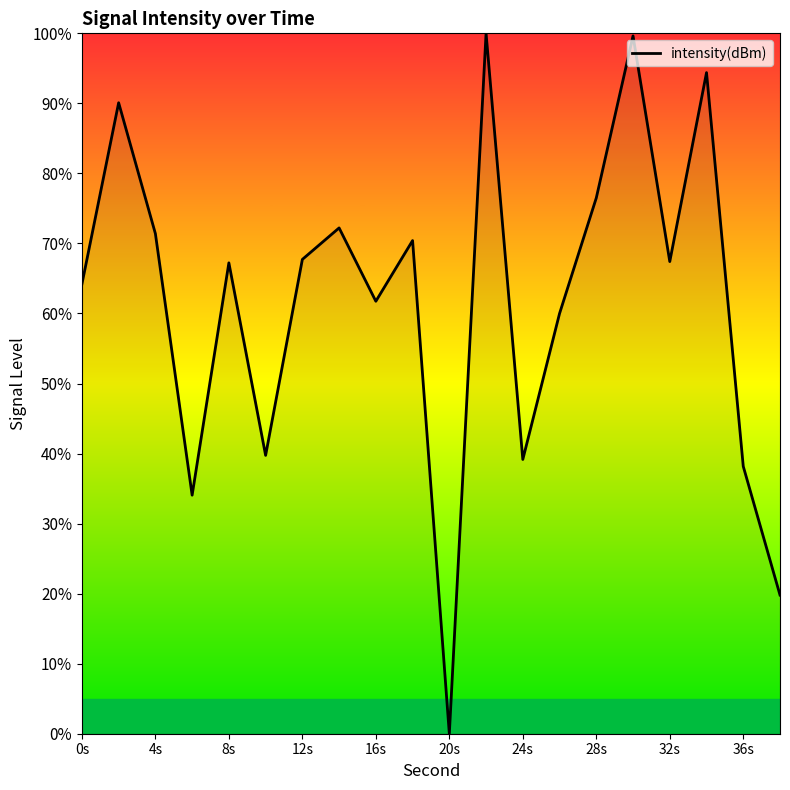

What is the difference between the maximum and minimum values?

100.0